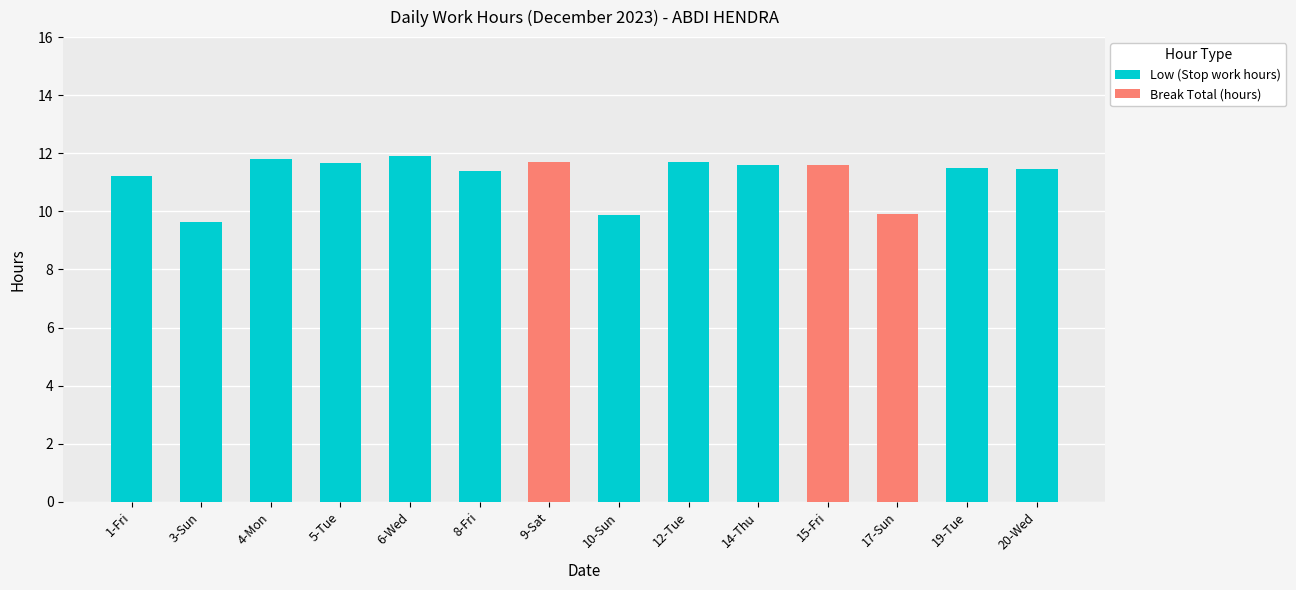

At which label does Low (Stop work hours) first exceed 11?

1-Fri